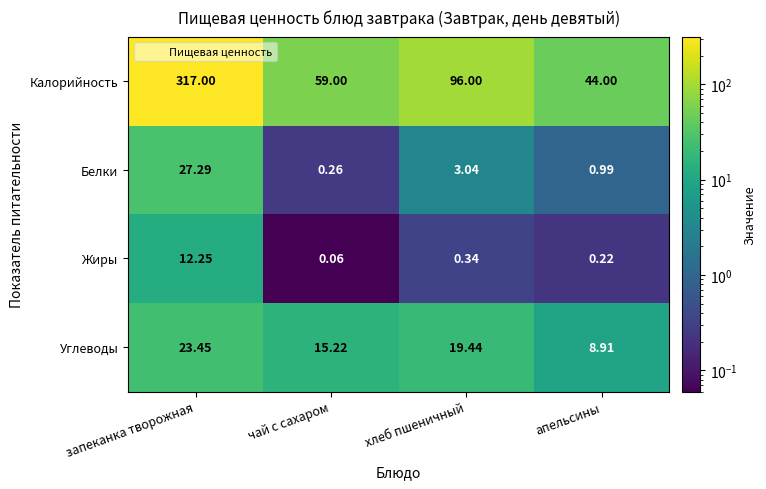

At which category is the sum across all series the highest?

запеканка творожная